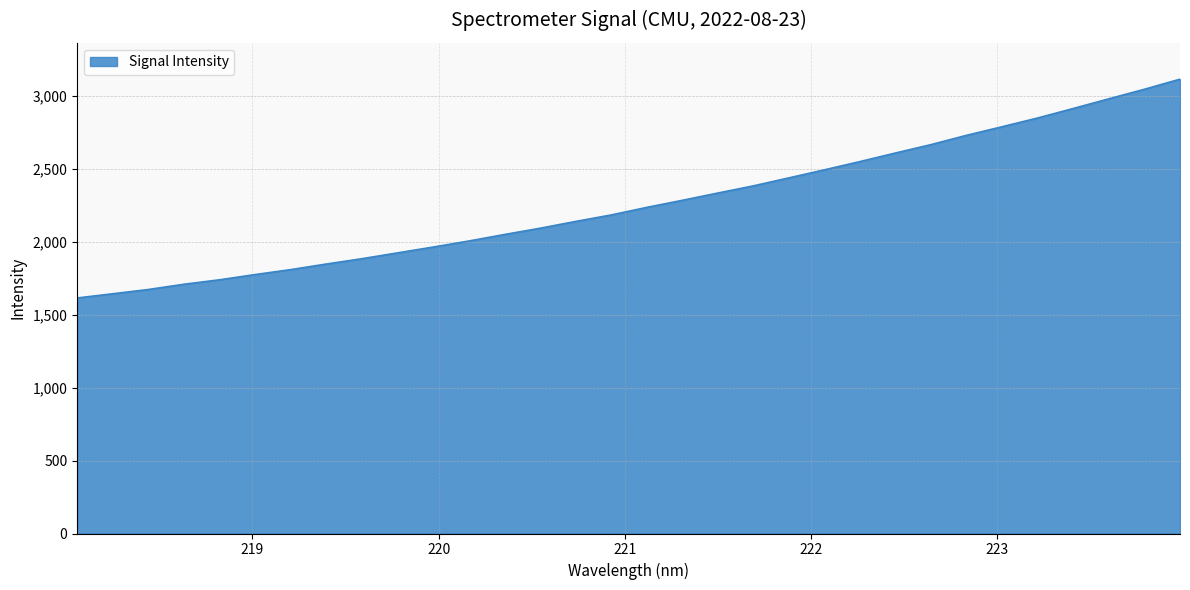

What is the greatest value displayed?

3111.9